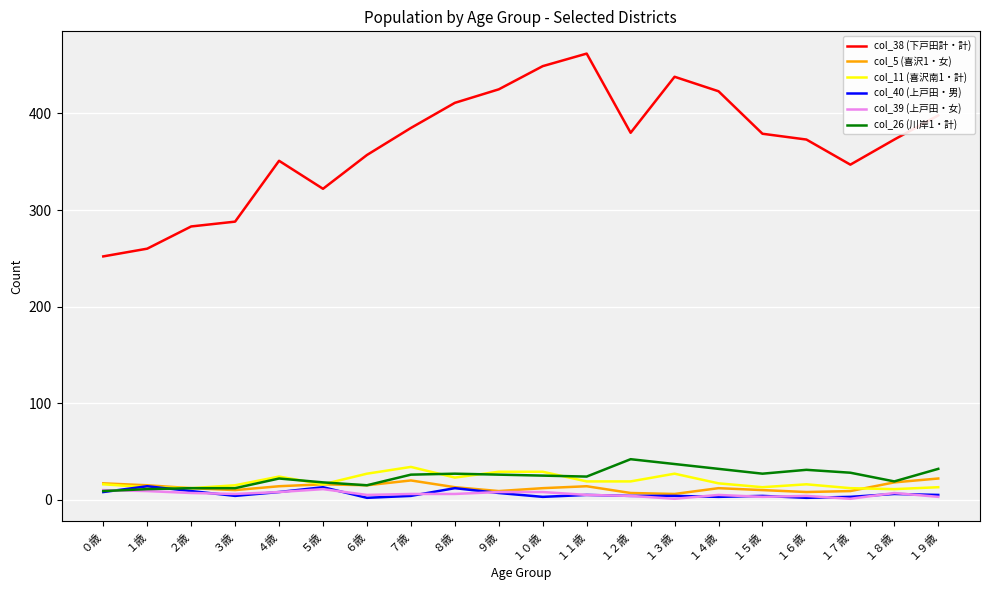

Count the number of data series in this chart.

6